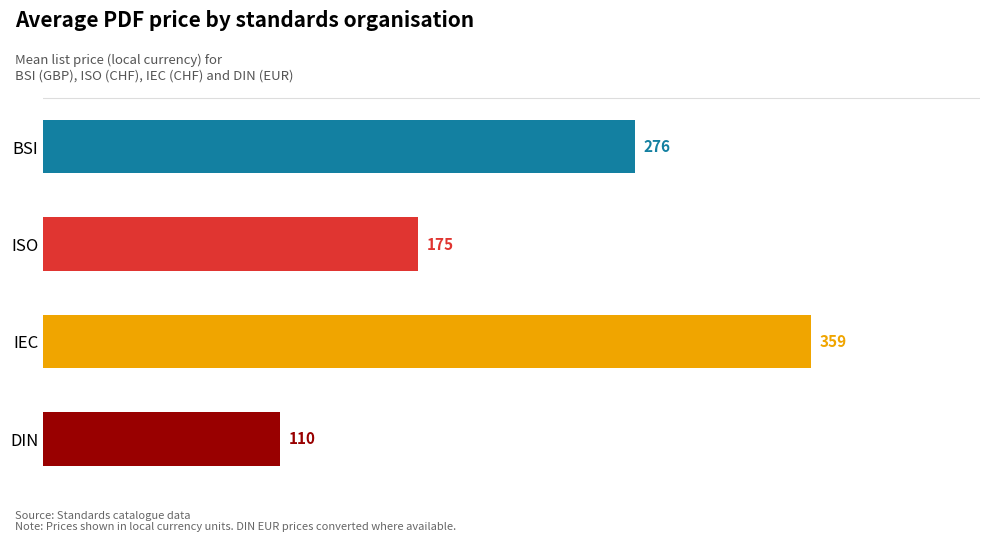

Rank the categories by value from lowest to highest.

DIN, ISO, BSI, IEC